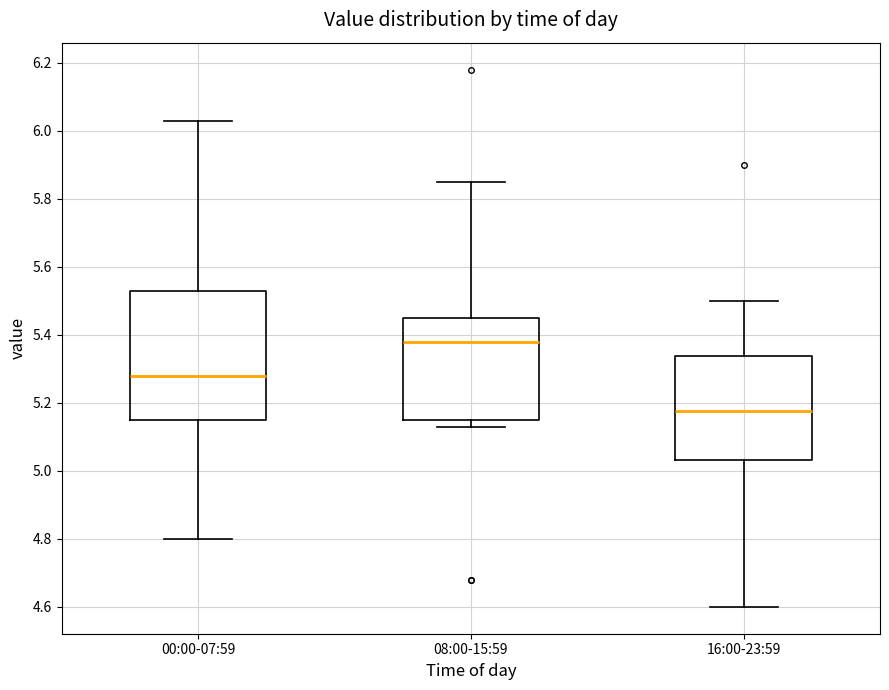

Which box's median line is the lowest?

16:00-23:59